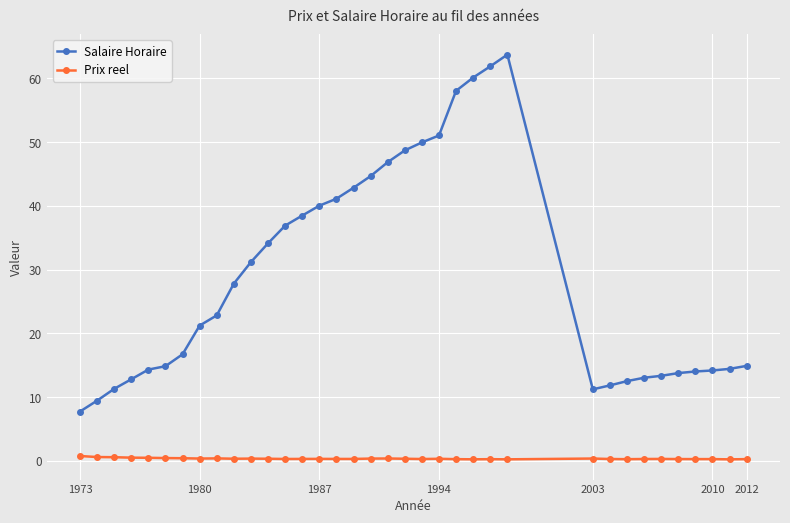

Which series has the widest spread of values?

Salaire Horaire